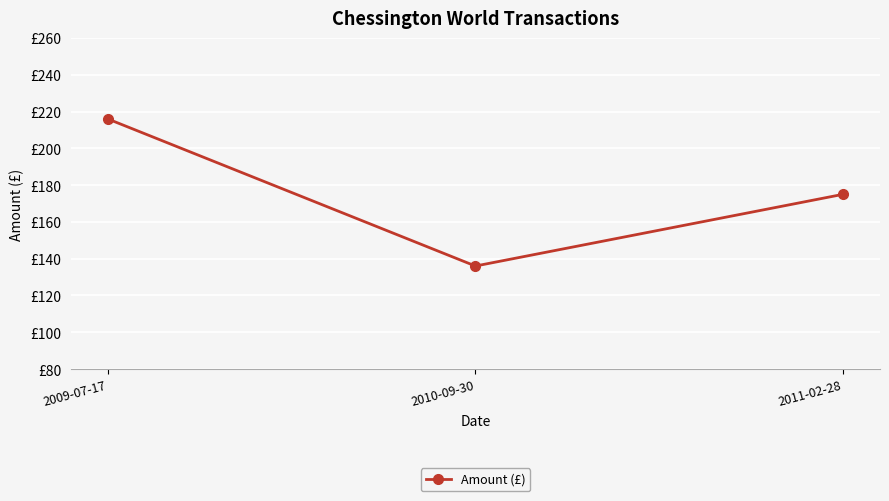

What is the change in value from 2009-07-17 to 2010-09-30?

-80